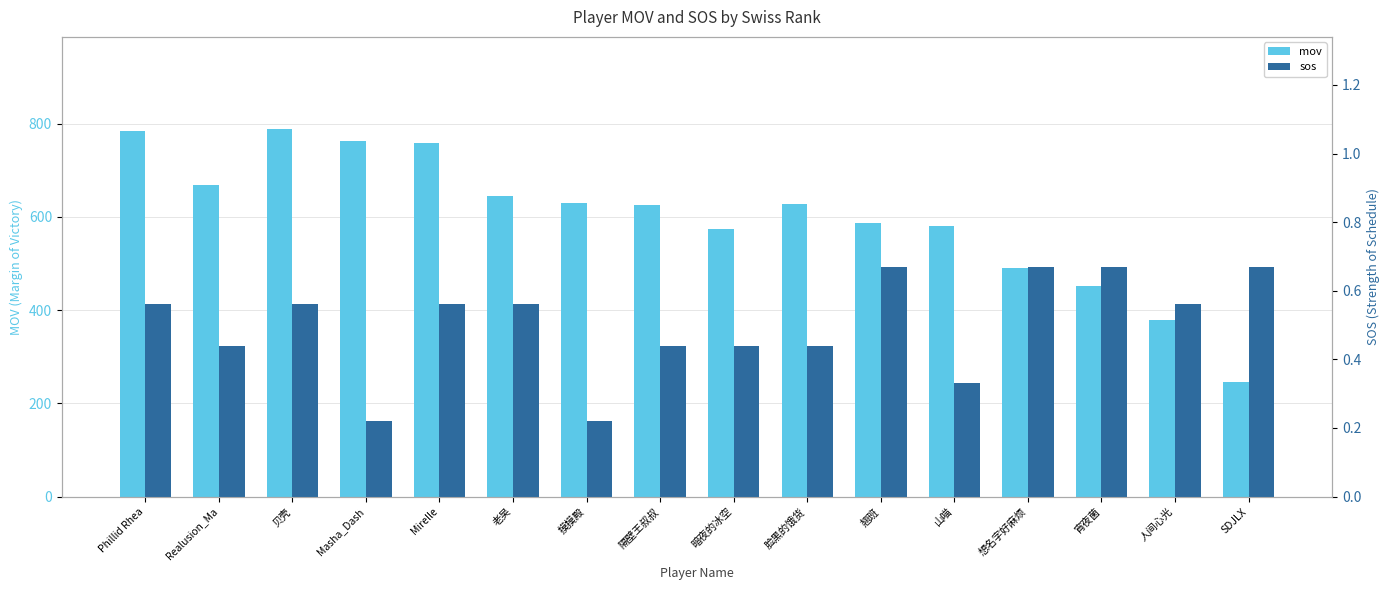

Does the chart contain any negative values?

No